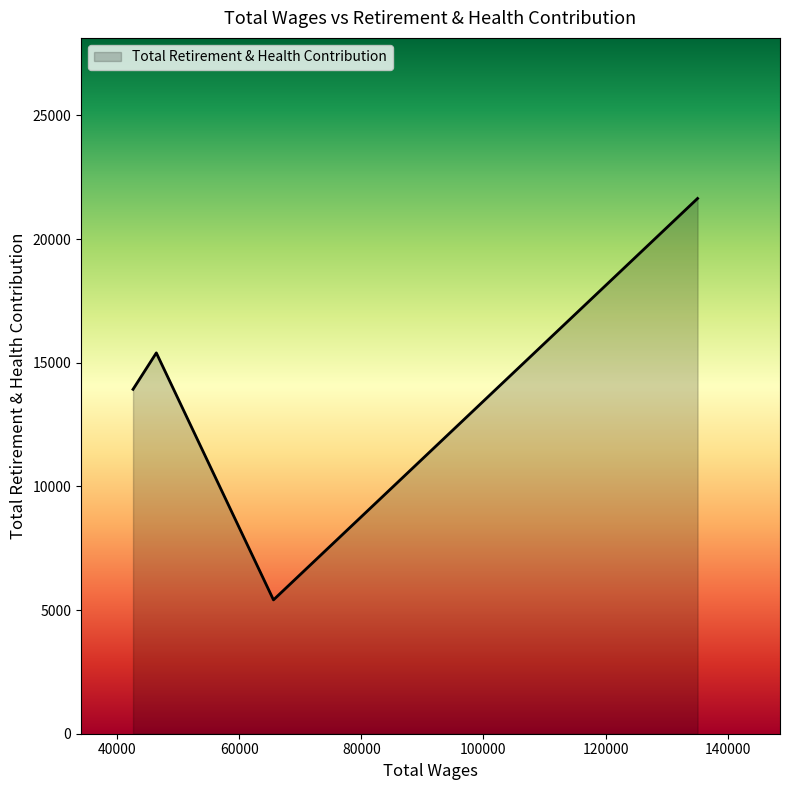

How many lines are shown in the chart?

1